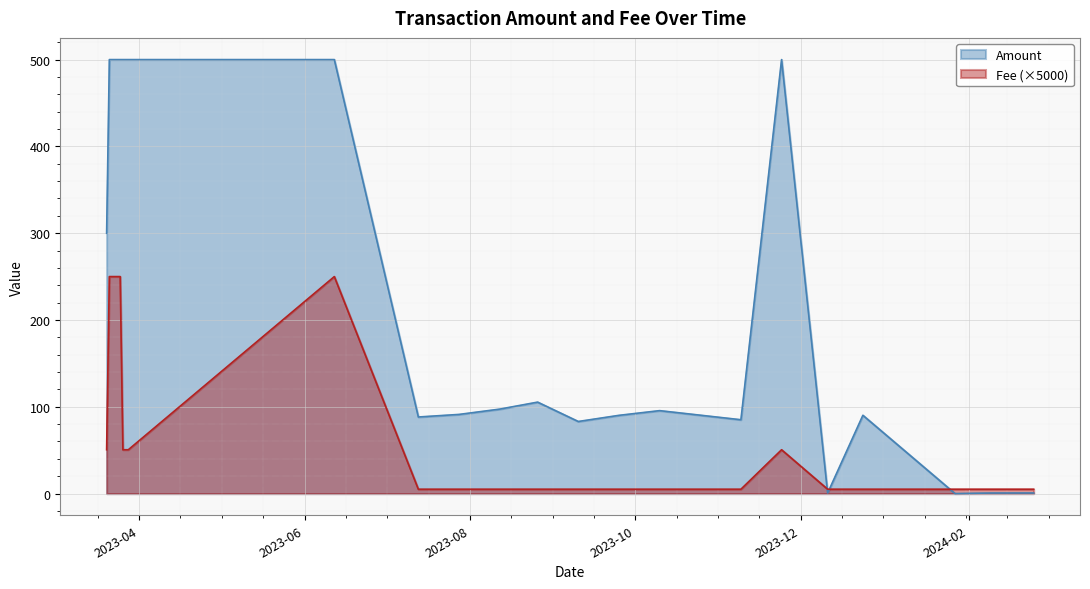

At which category does the chart reach its minimum across all series?

2023-07-13